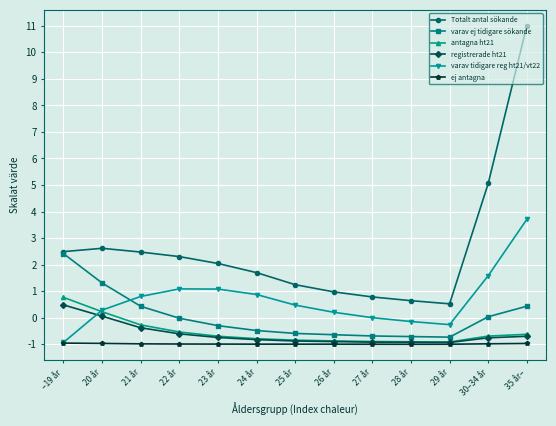

What position from the right is –19 år?

13